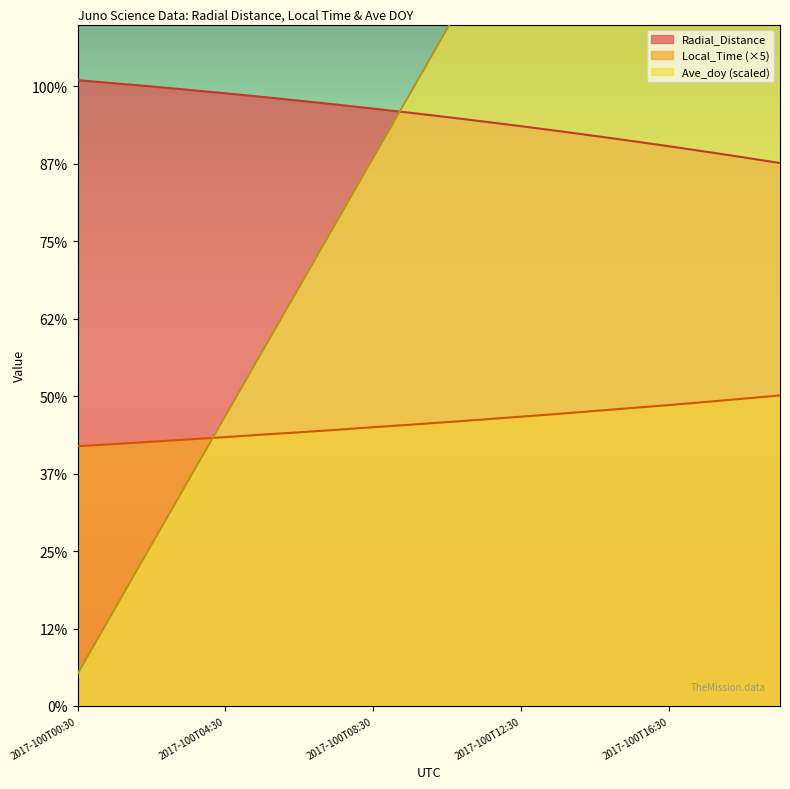

How many series are shown in this chart?

3